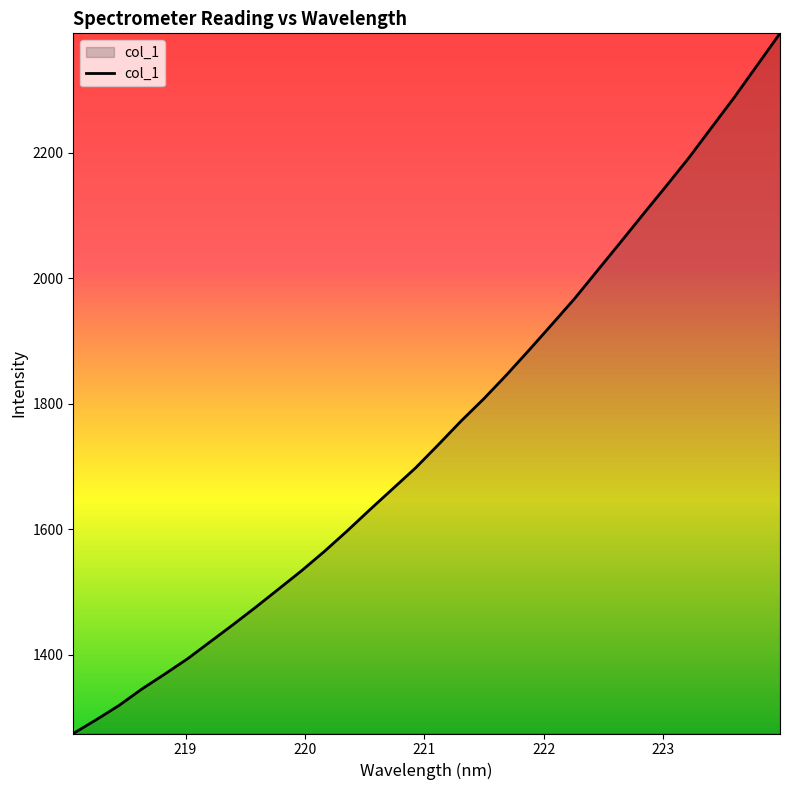

What is the smallest value displayed?

1274.5